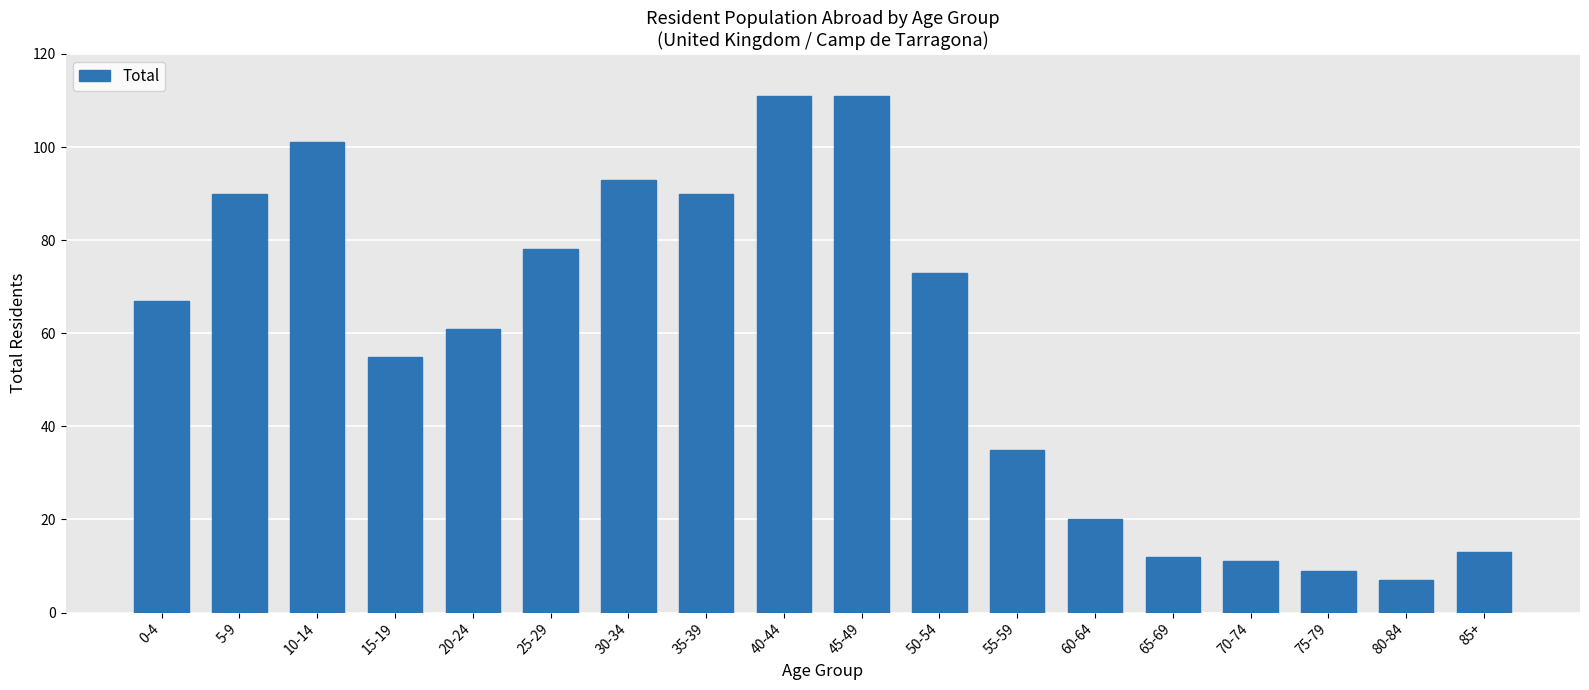

The chart shows a value of 31 at 60-64. True or false?

False